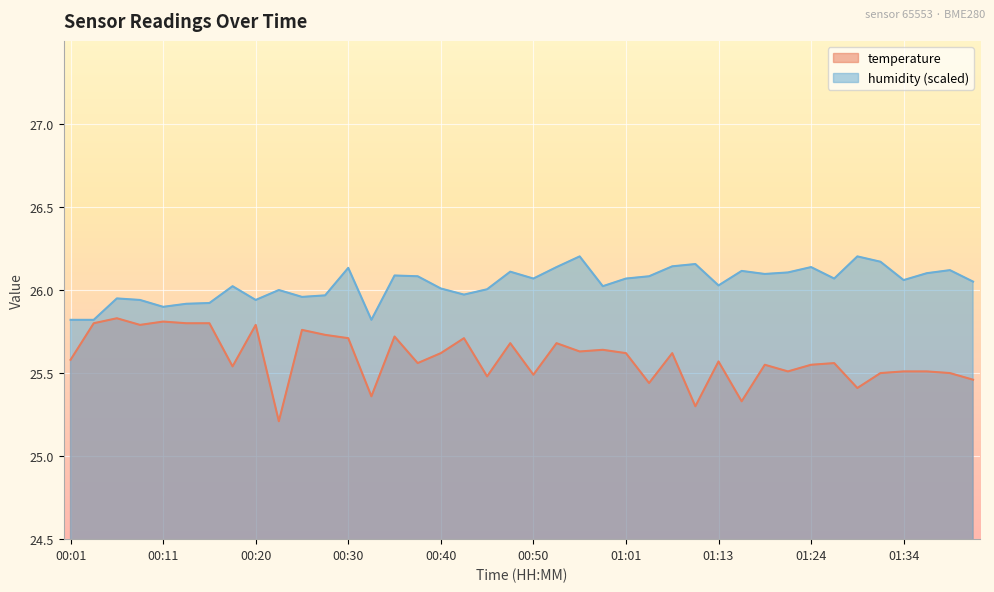

What is the sum of the humidity values at 01:39 and 01:24?

52.3